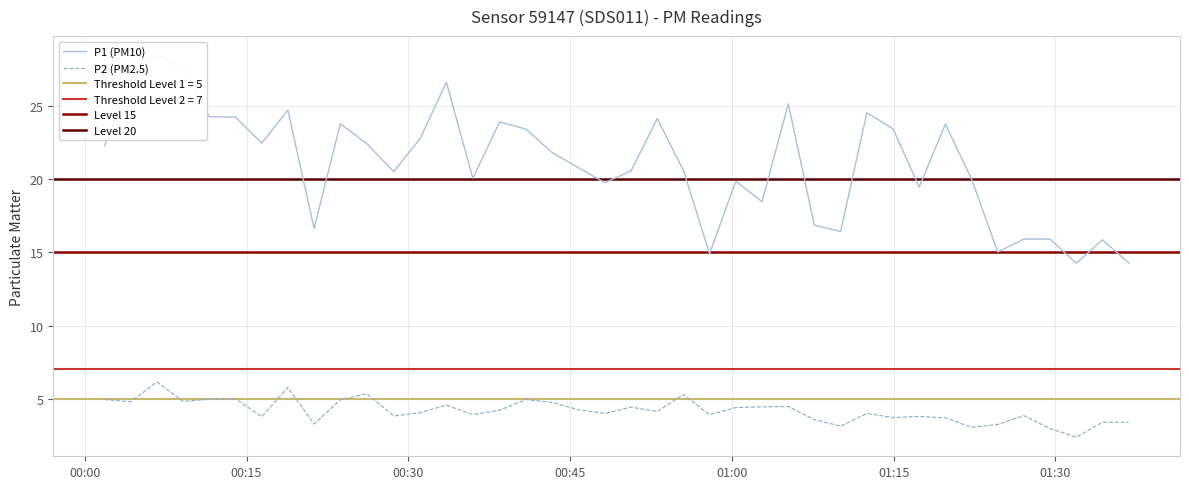

What is the highest value of the P2 (PM2.5) series?

6.2